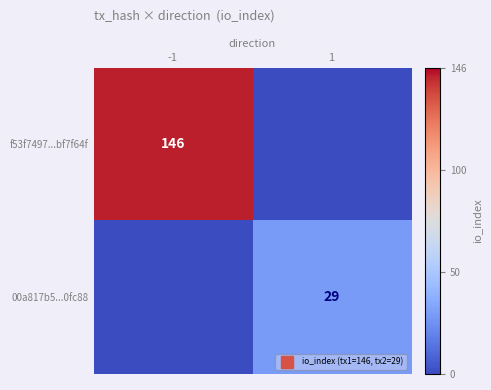

Which series has the largest range (max minus min)?

f53f7497...bf7f64f